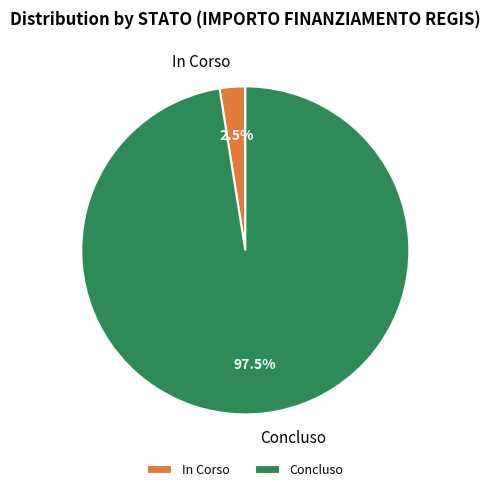

Which has a higher value, In Corso or Concluso?

Concluso